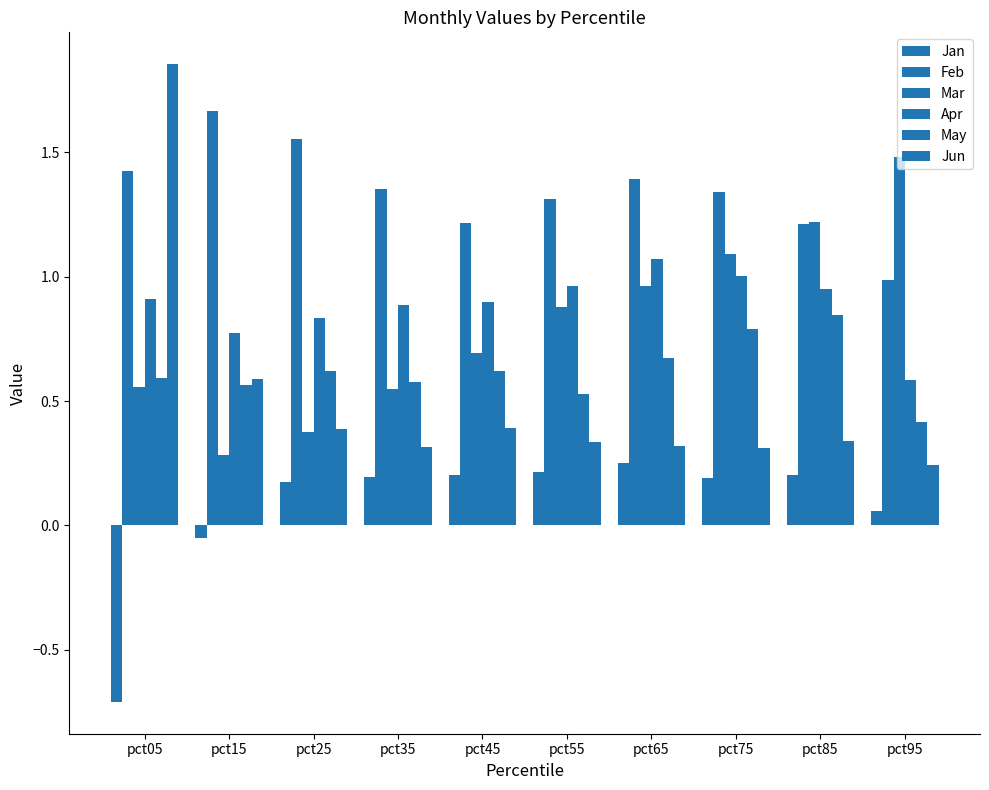

How many distinct data groups are displayed?

6